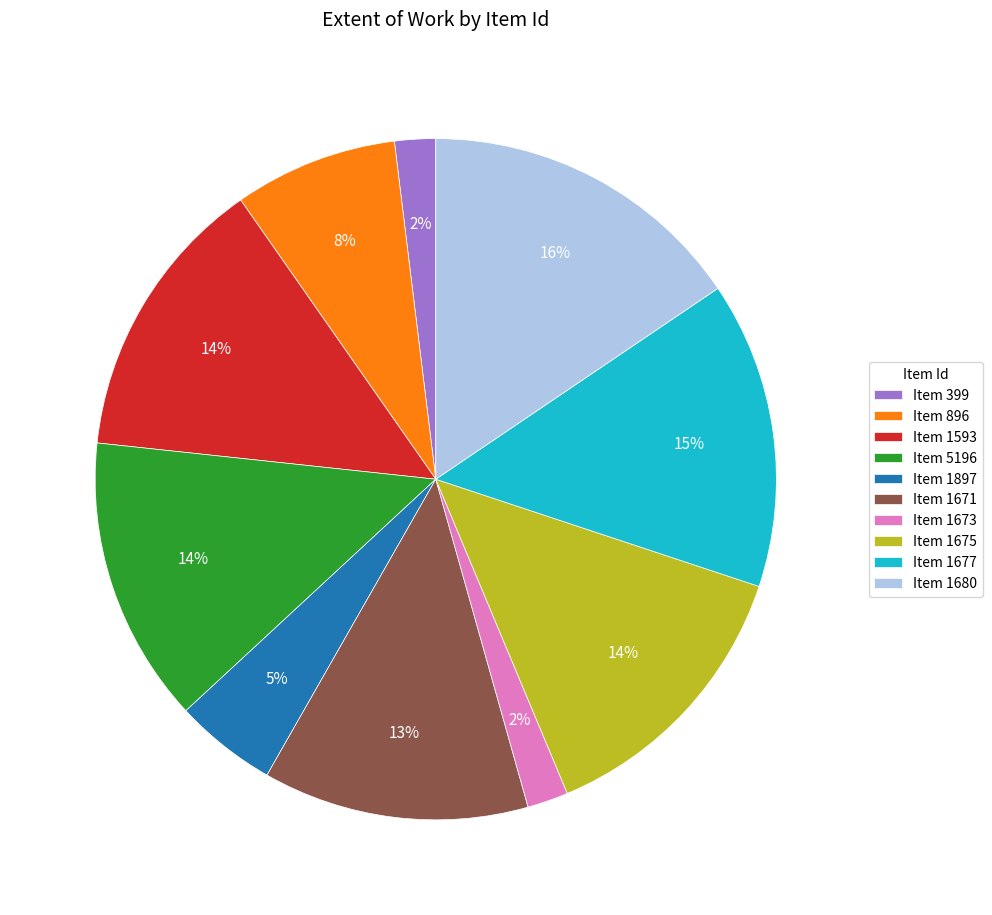

Does Item 1675 account for over 50% of the chart?

No